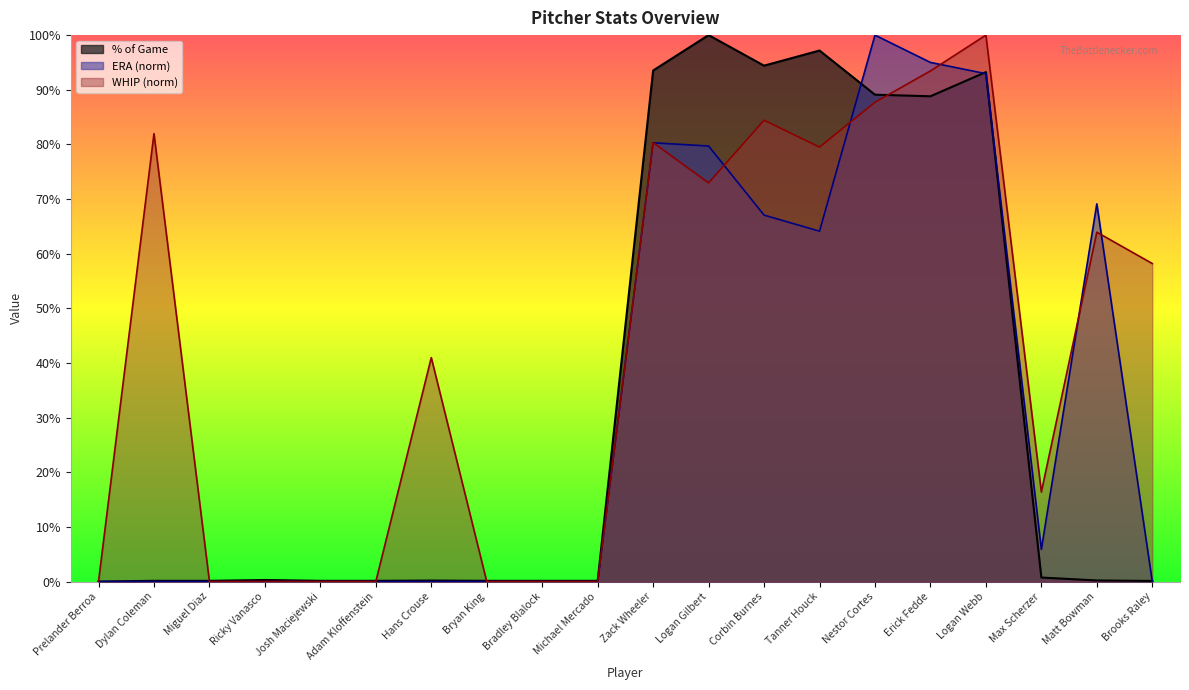

List the series in order of their peak value, lowest first.

% of Game, ERA, WHIP